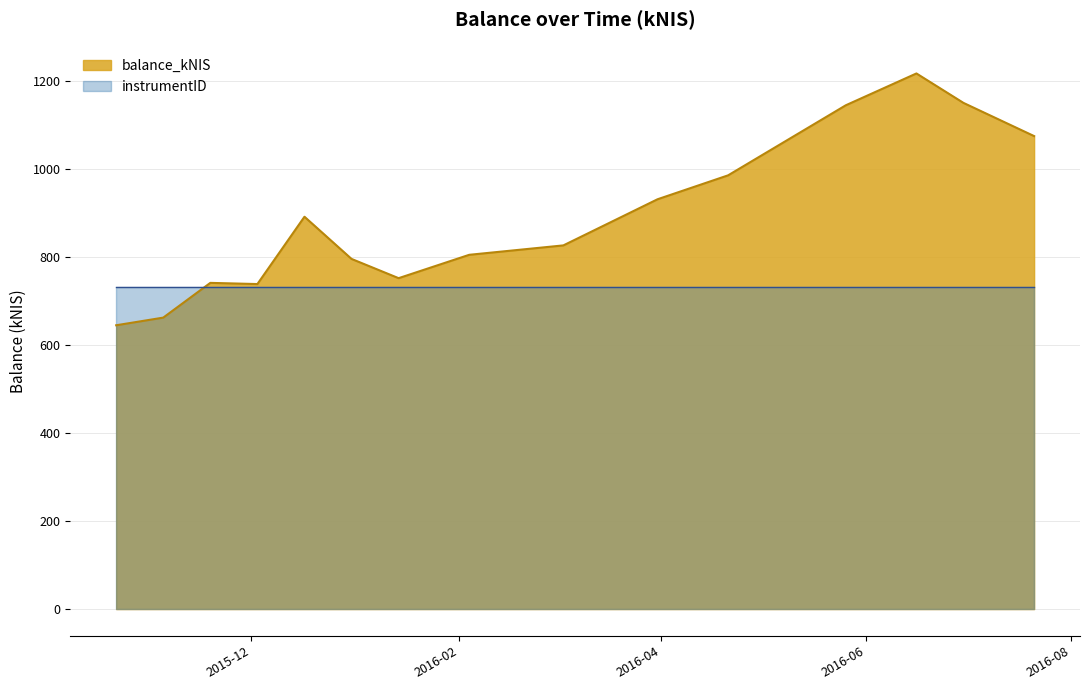

What is the maximum value shown in the chart?

1216.8